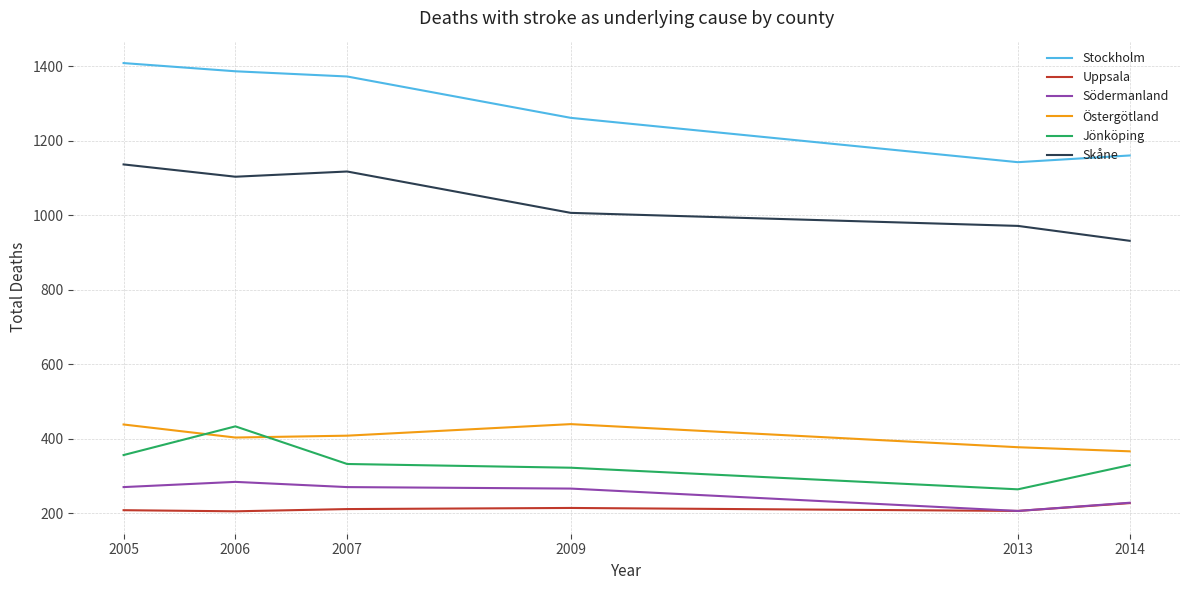

What is the approximate value of Jönköping at 2013, to the nearest 5?

265